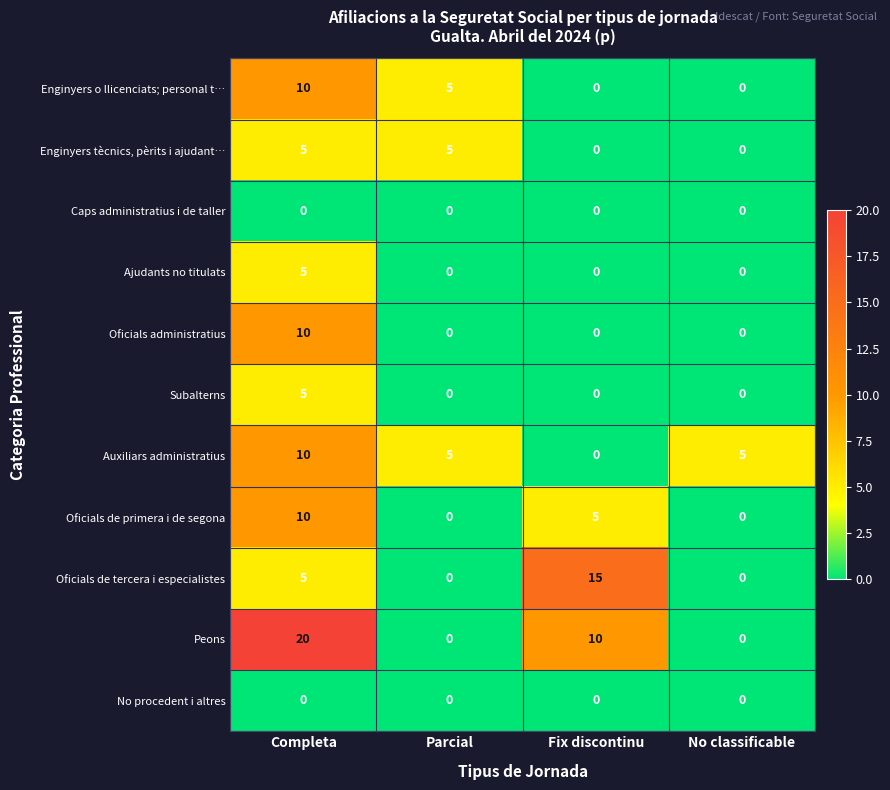

What is the maximum value for Peons?

20